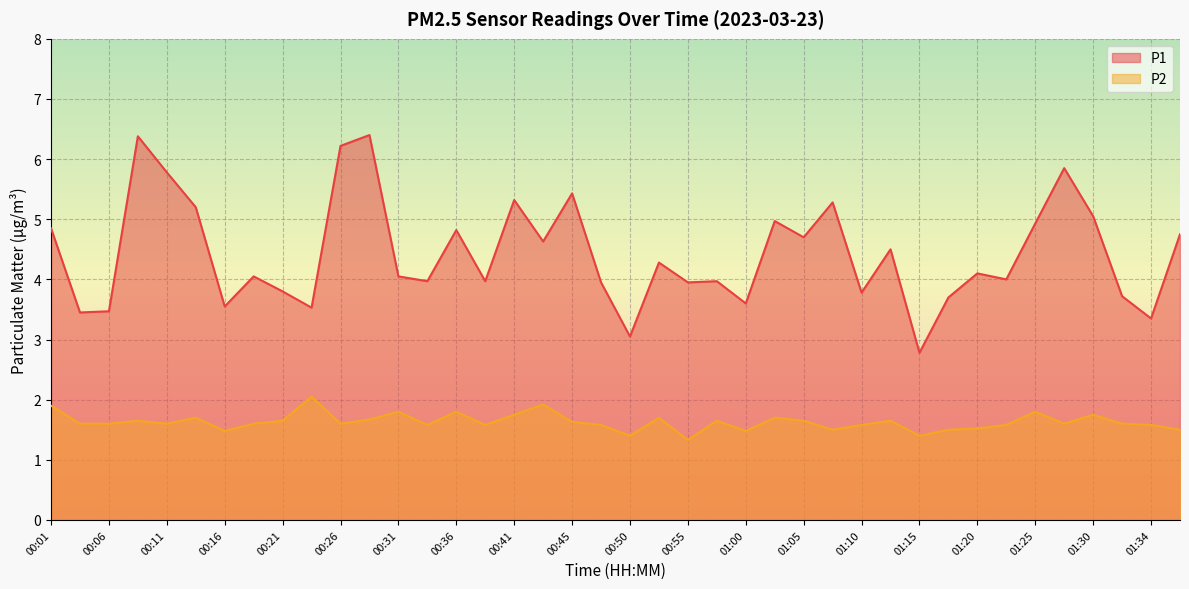

What is the difference between the maximum and second lowest values in the P2 series?

0.6